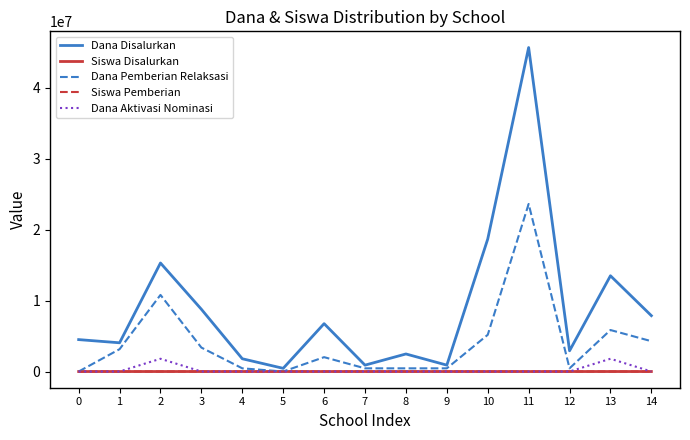

What is the maximum value shown in the chart?

45675000